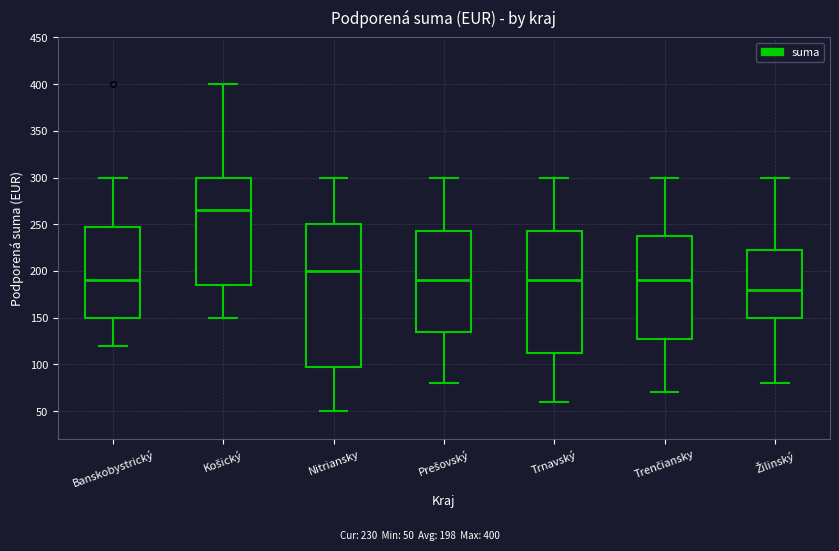

Which box is the tallest, from its lower edge to its upper edge?

Nitriansky